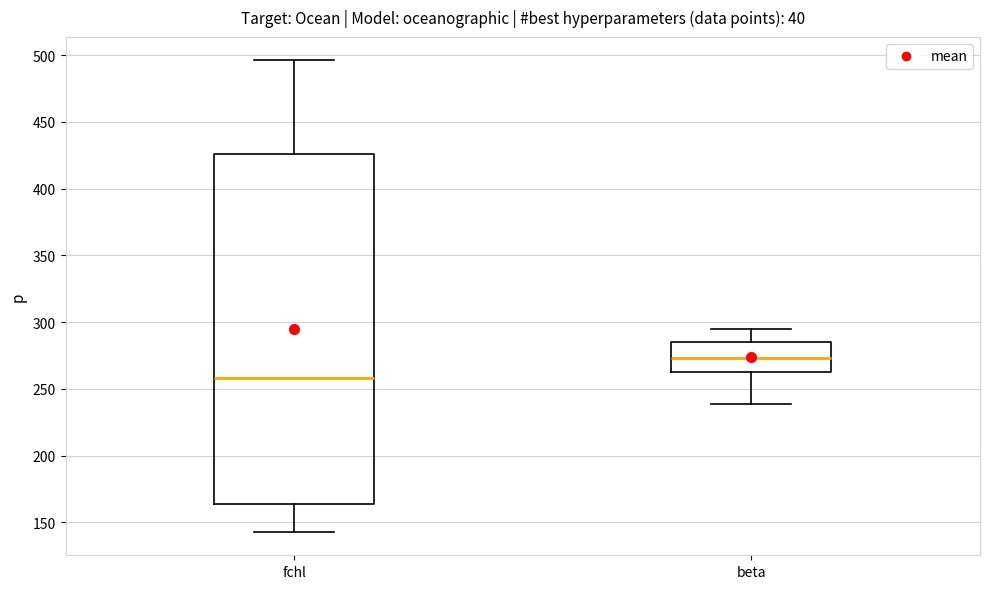

Comparing the boxes themselves (not the whiskers), which one is the tallest?

fchl